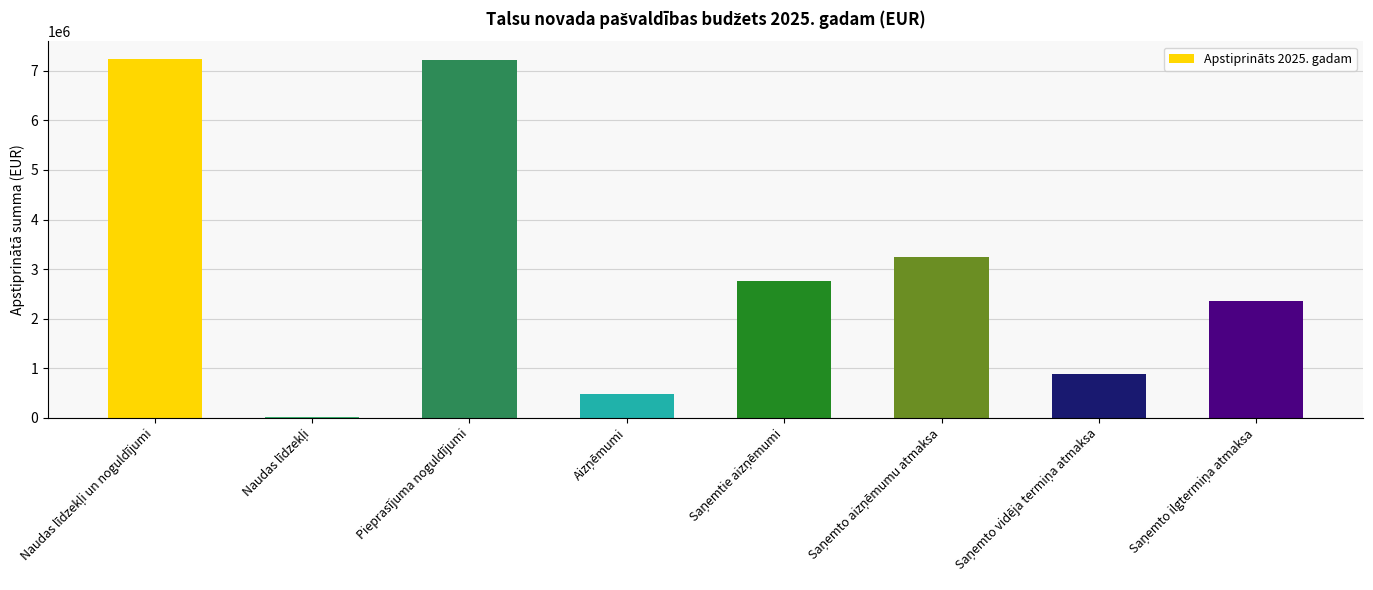

How many categories are shown in the chart?

8